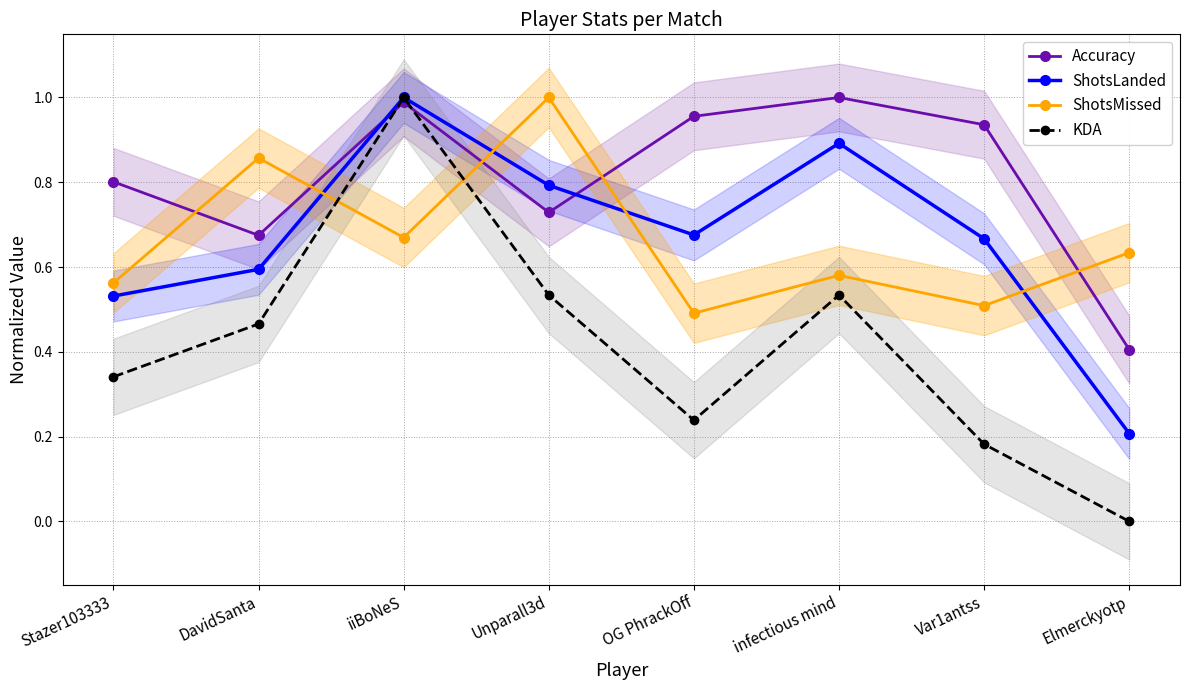

True or false: KDA has more than 2 interior local peaks.

False